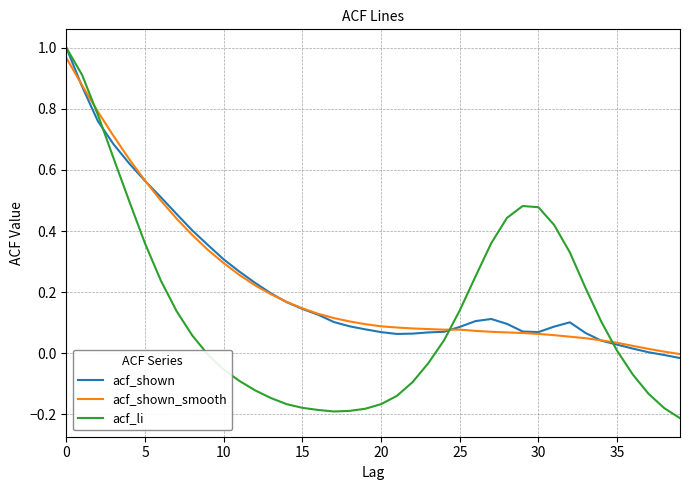

Which series has the largest range (max minus min)?

acf_li